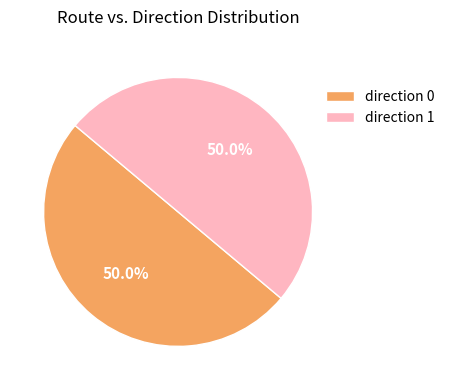

Approximately how many times larger is the value at direction 0 compared to direction 1?

1.0